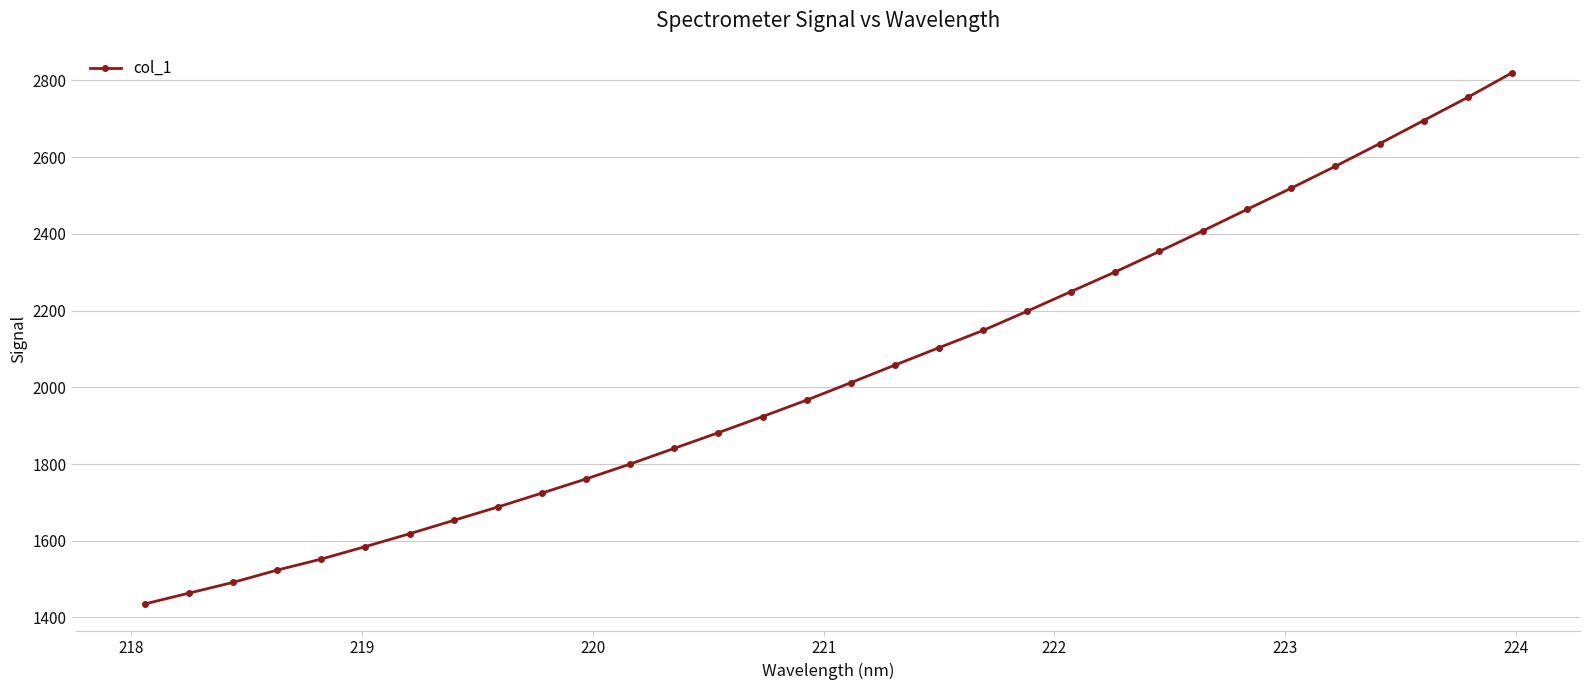

What is the value of the 29th point from the left?

2635.2